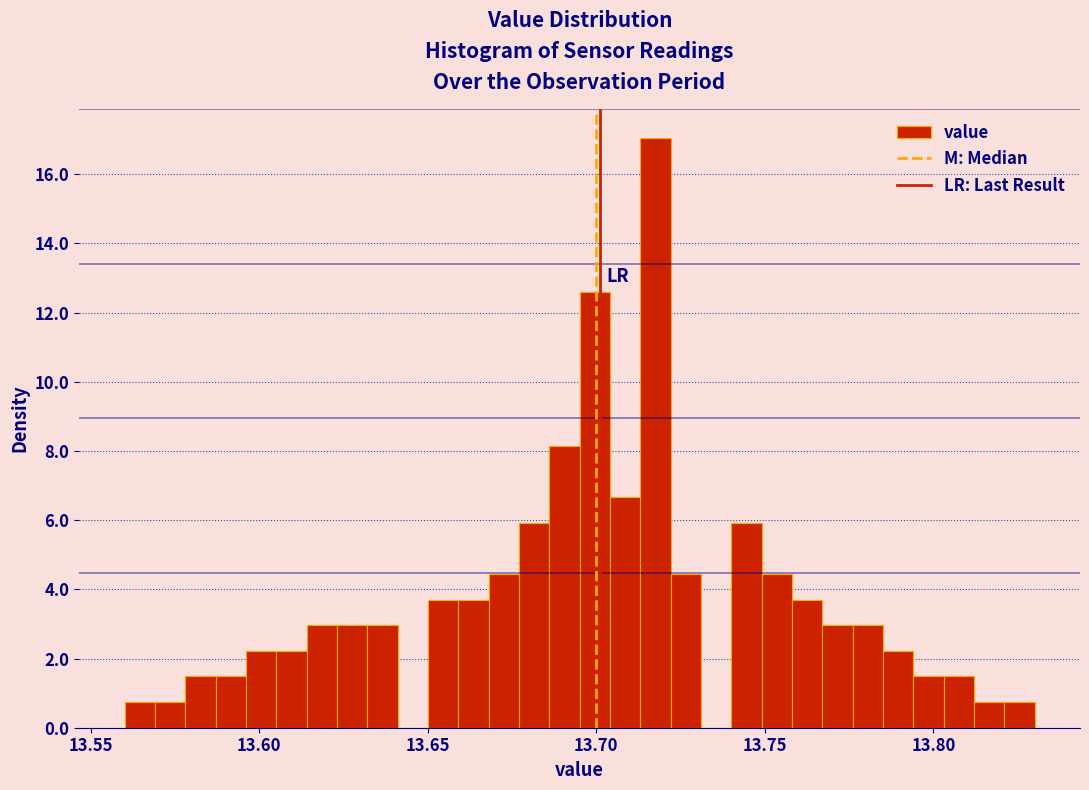

Around what value on the x-axis is the tallest bar? Give the approximate position of its centre, as read against the axis.

13.720